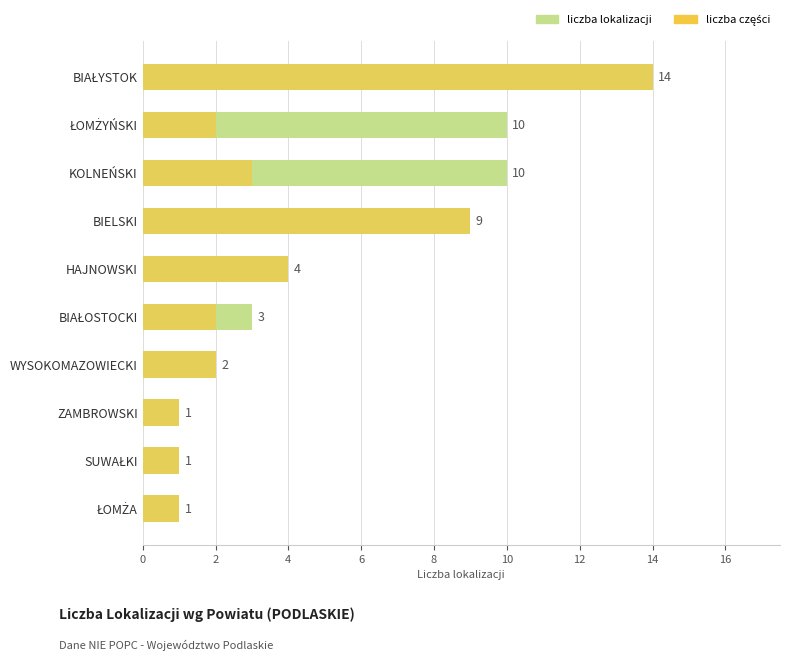

Reading left to right, what are all the values shown in this chart?

liczba lokalizacji: 1	1	1	2	3	4	9	10	10	14
liczba części: 1	1	1	2	2	4	9	3	2	14